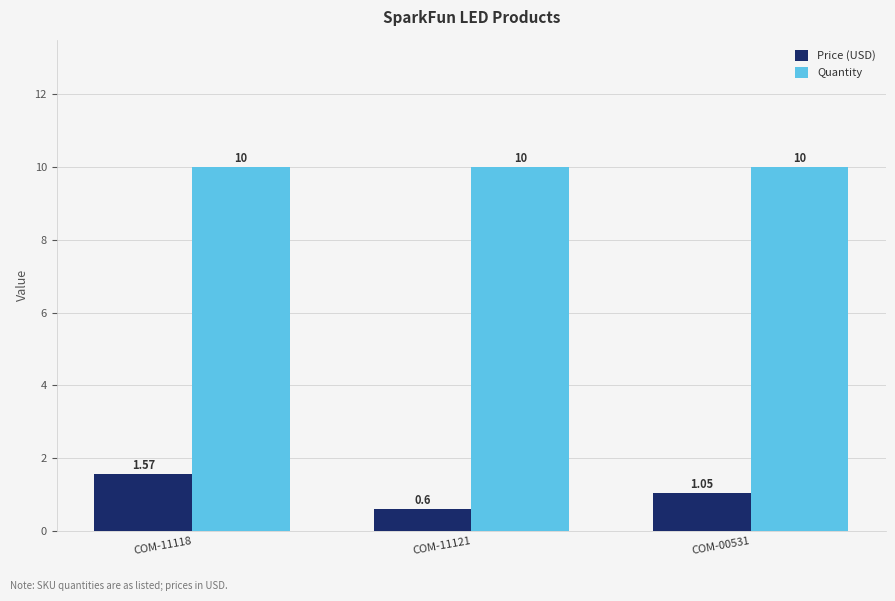

What is the sum of all Quantity values?

30.0